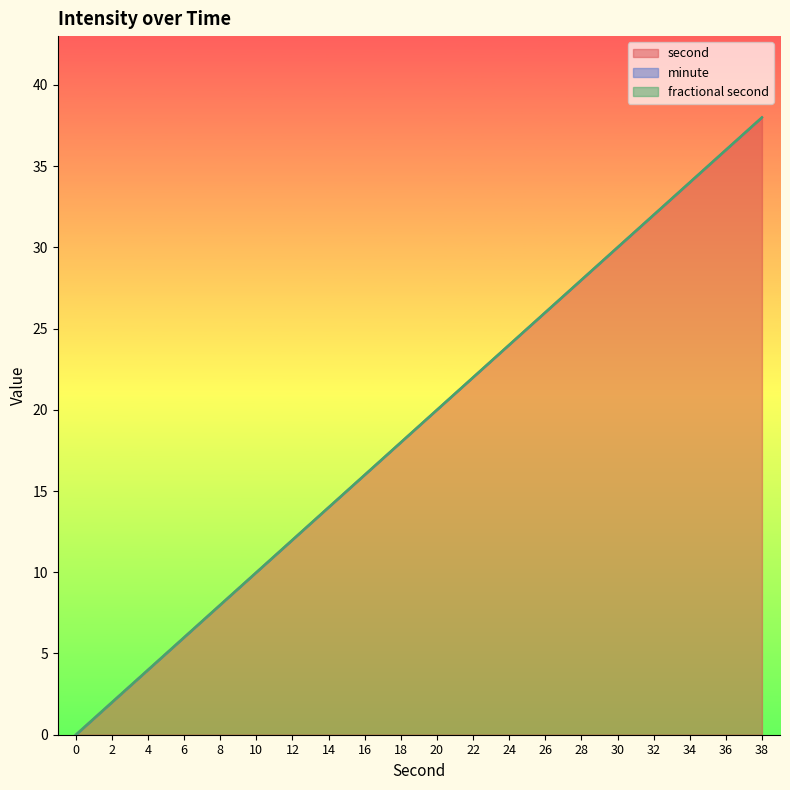

What is the average value of the second series?

19